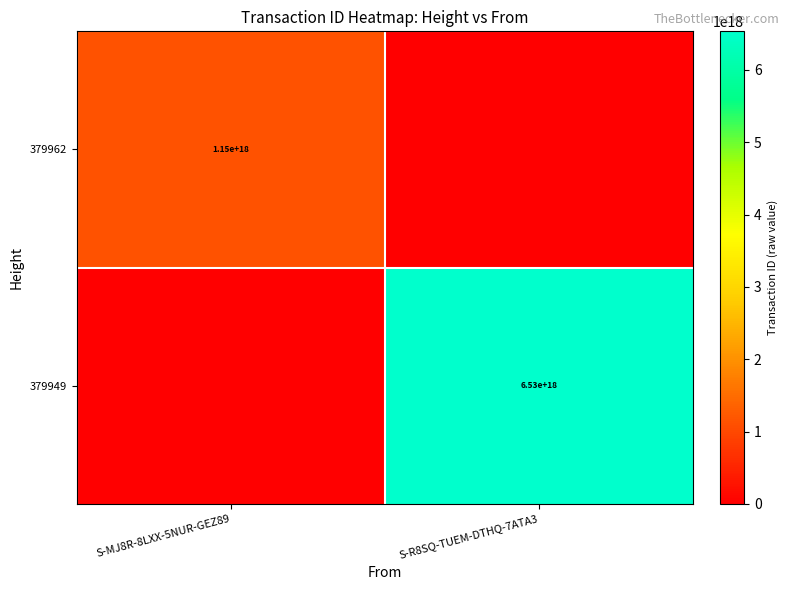

What is the total value across all series at S-R8SQ-TUEM-DTHQ-7ATA3?

6533973852842180608